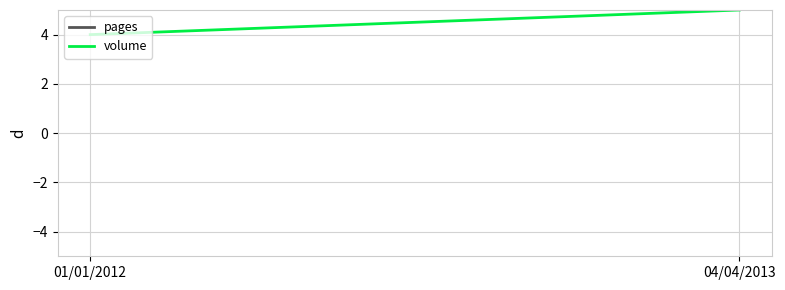

What value does the volume series have at 04/04/2013?

5